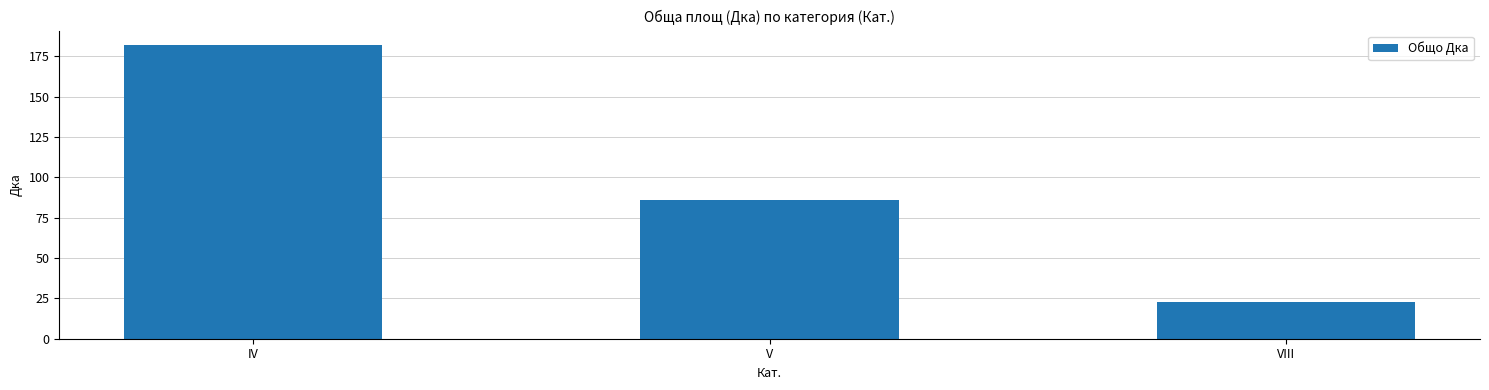

Which label corresponds to the smallest value in the chart?

VIII